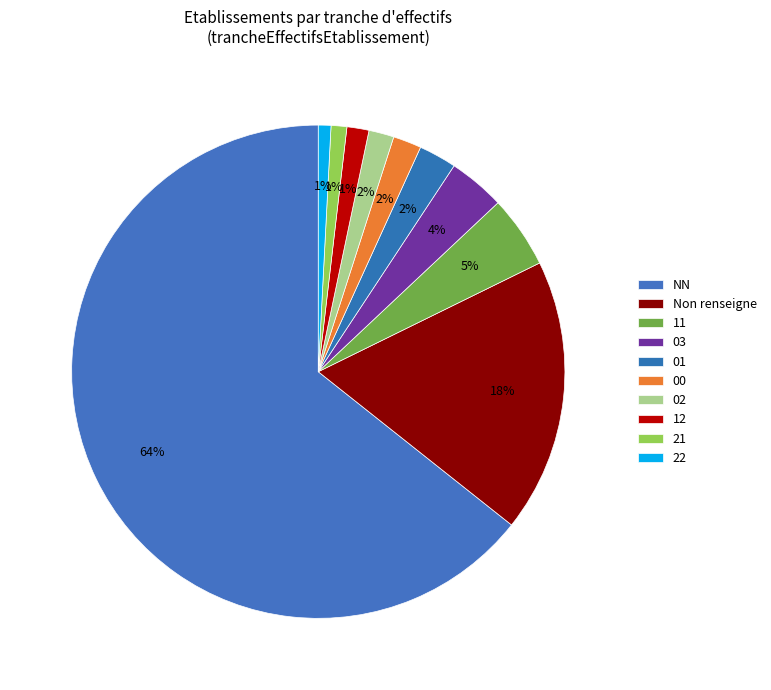

Is it true that 01 is 1% of the pie?

False